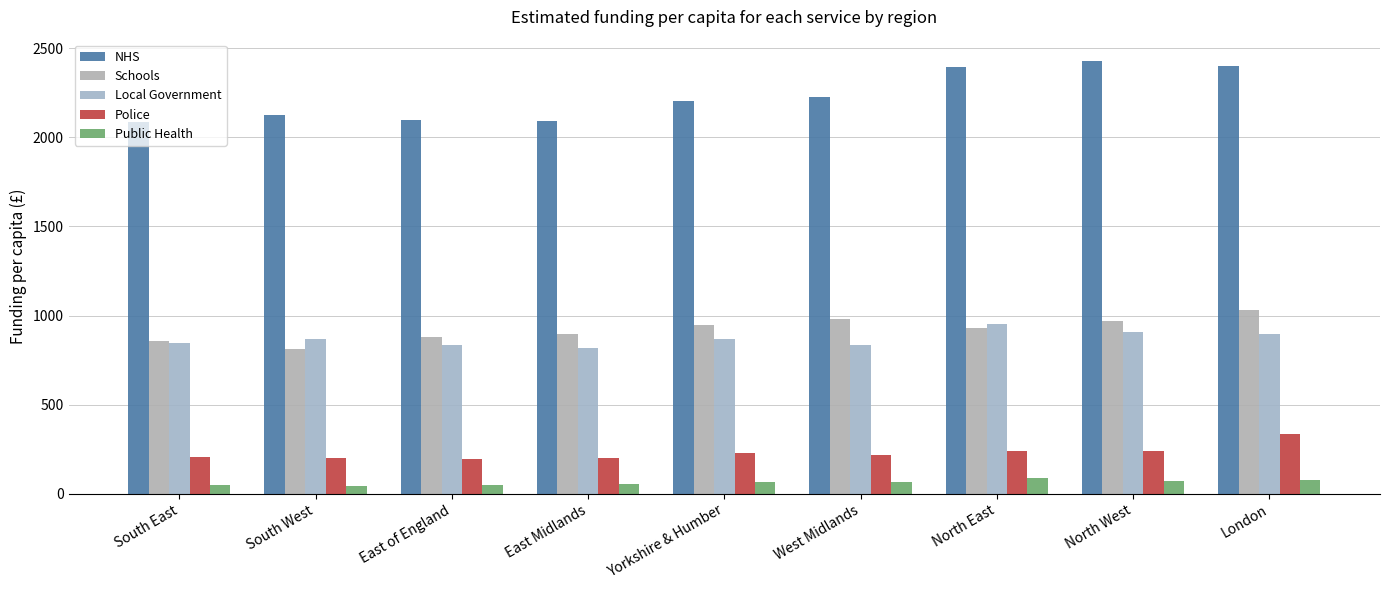

Which series has the largest range (max minus min)?

NHS